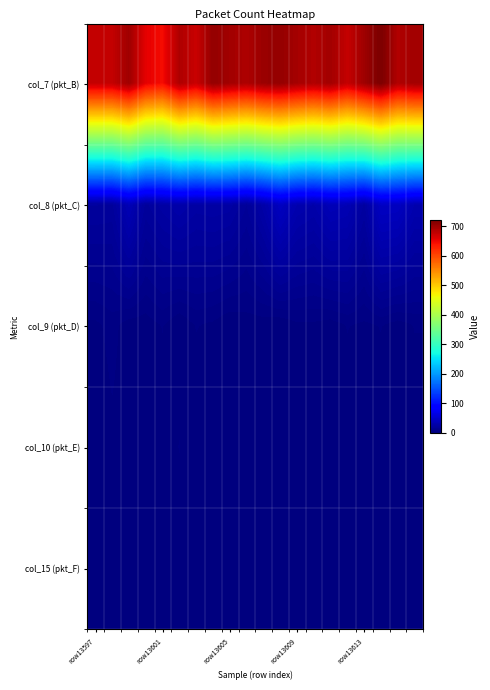

Which series has the largest total across all categories?

col_7 (pkt_B)